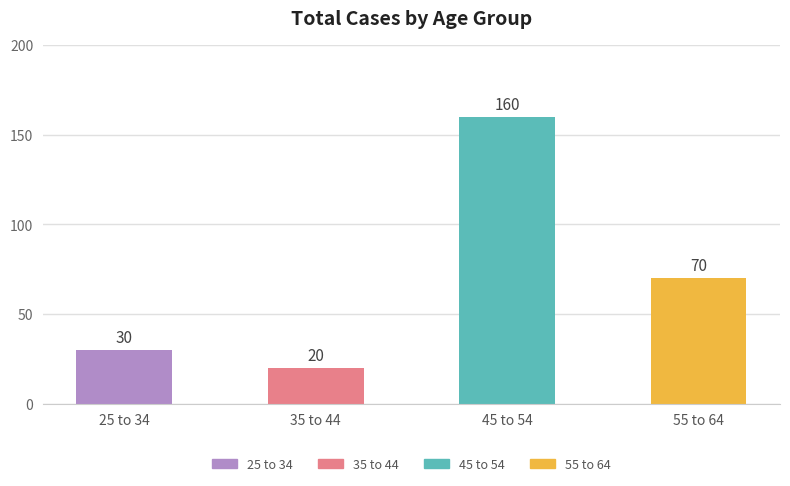

What is the average value?

70